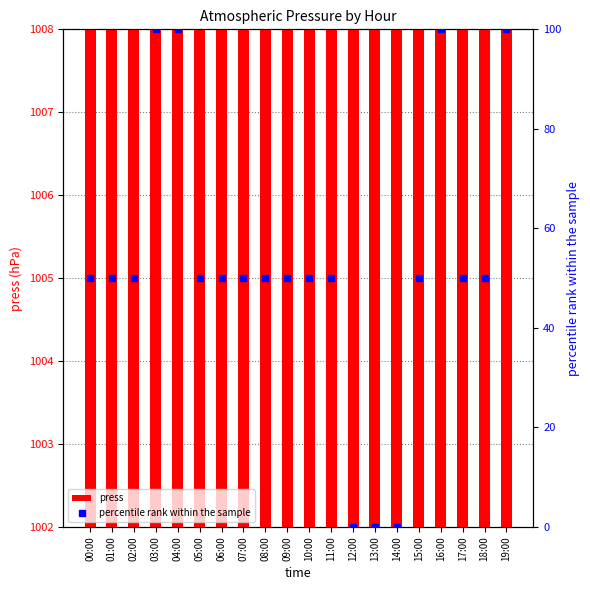

Does the chart contain stacked bars?

No